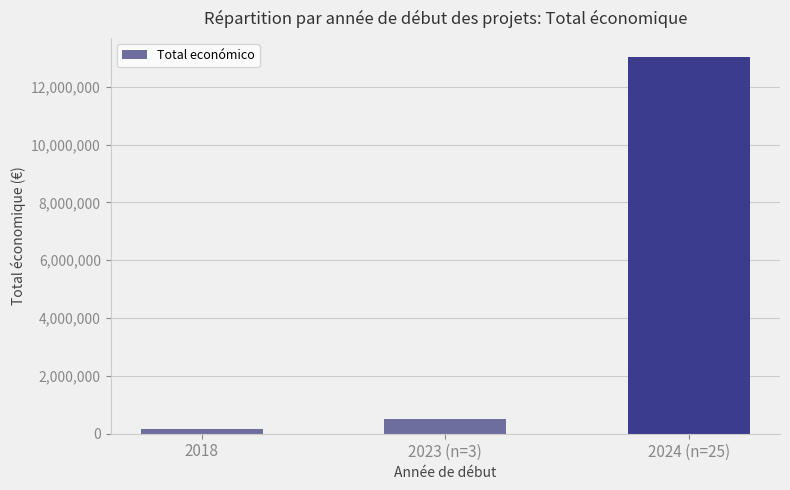

What is the label of the 1st bar from the left?

2018